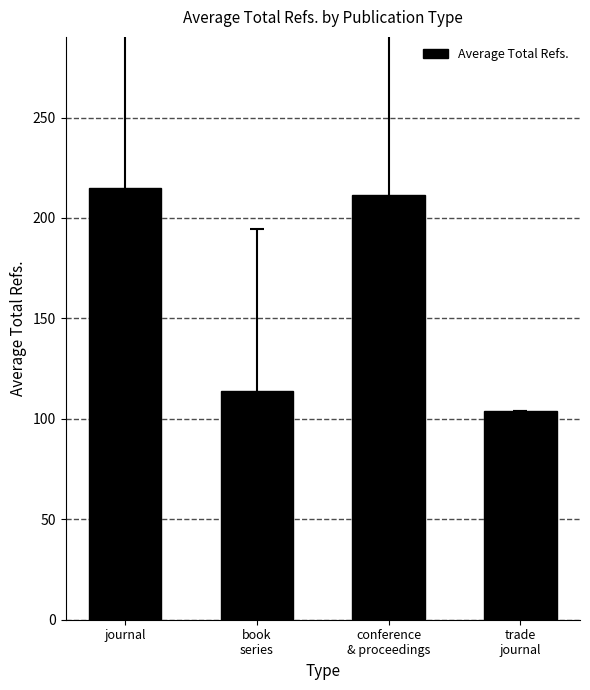

At which label does the data first exceed 211?

journal